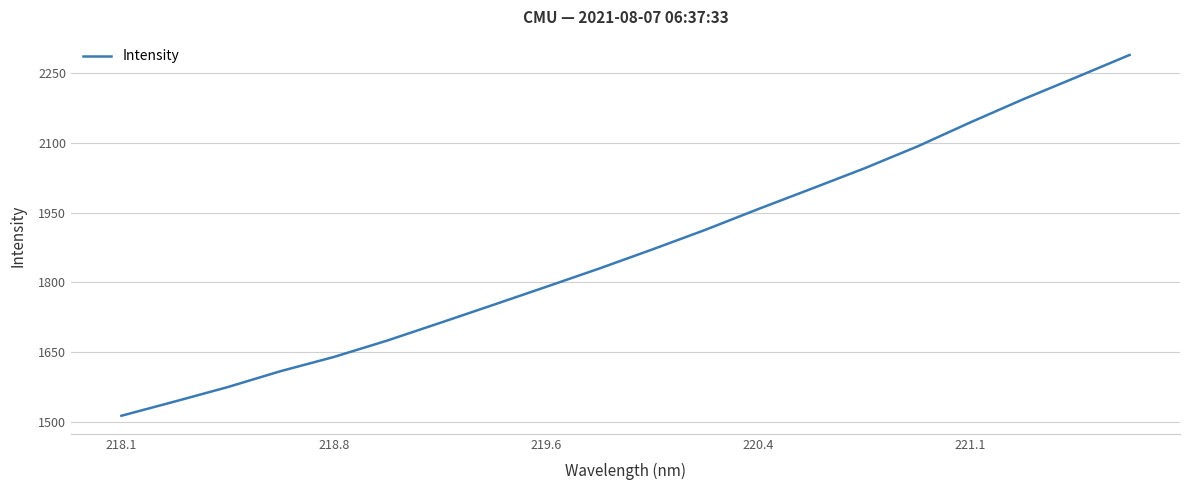

What is the greatest value displayed?

2288.7